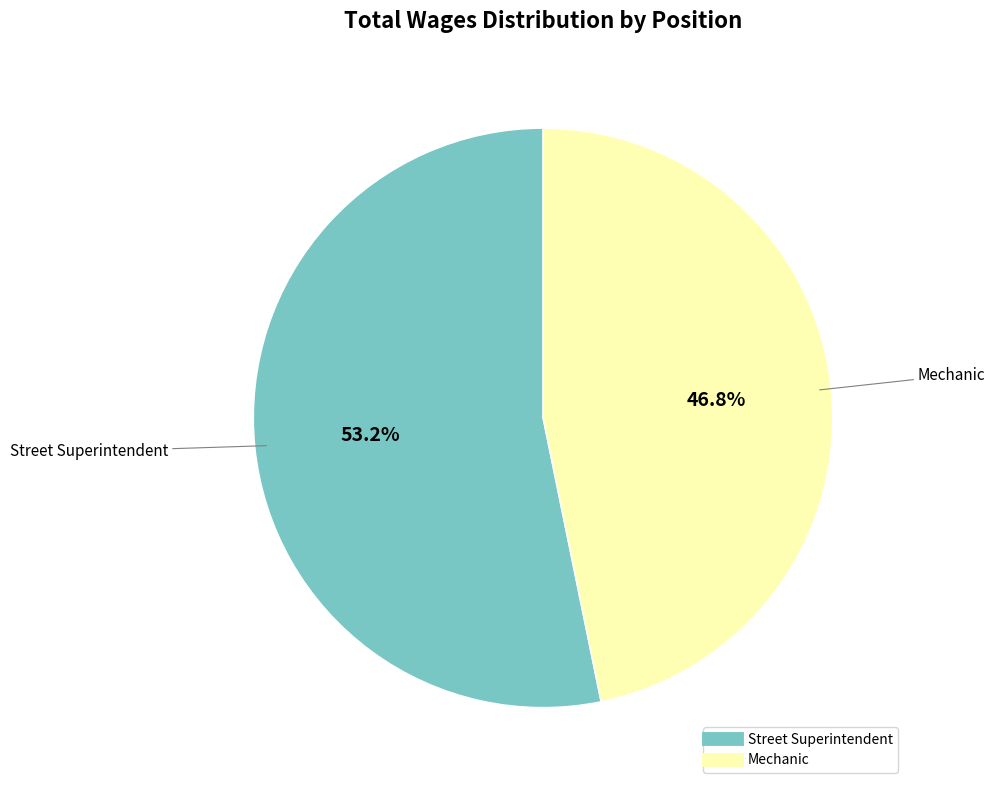

How many segments does this pie chart have?

2